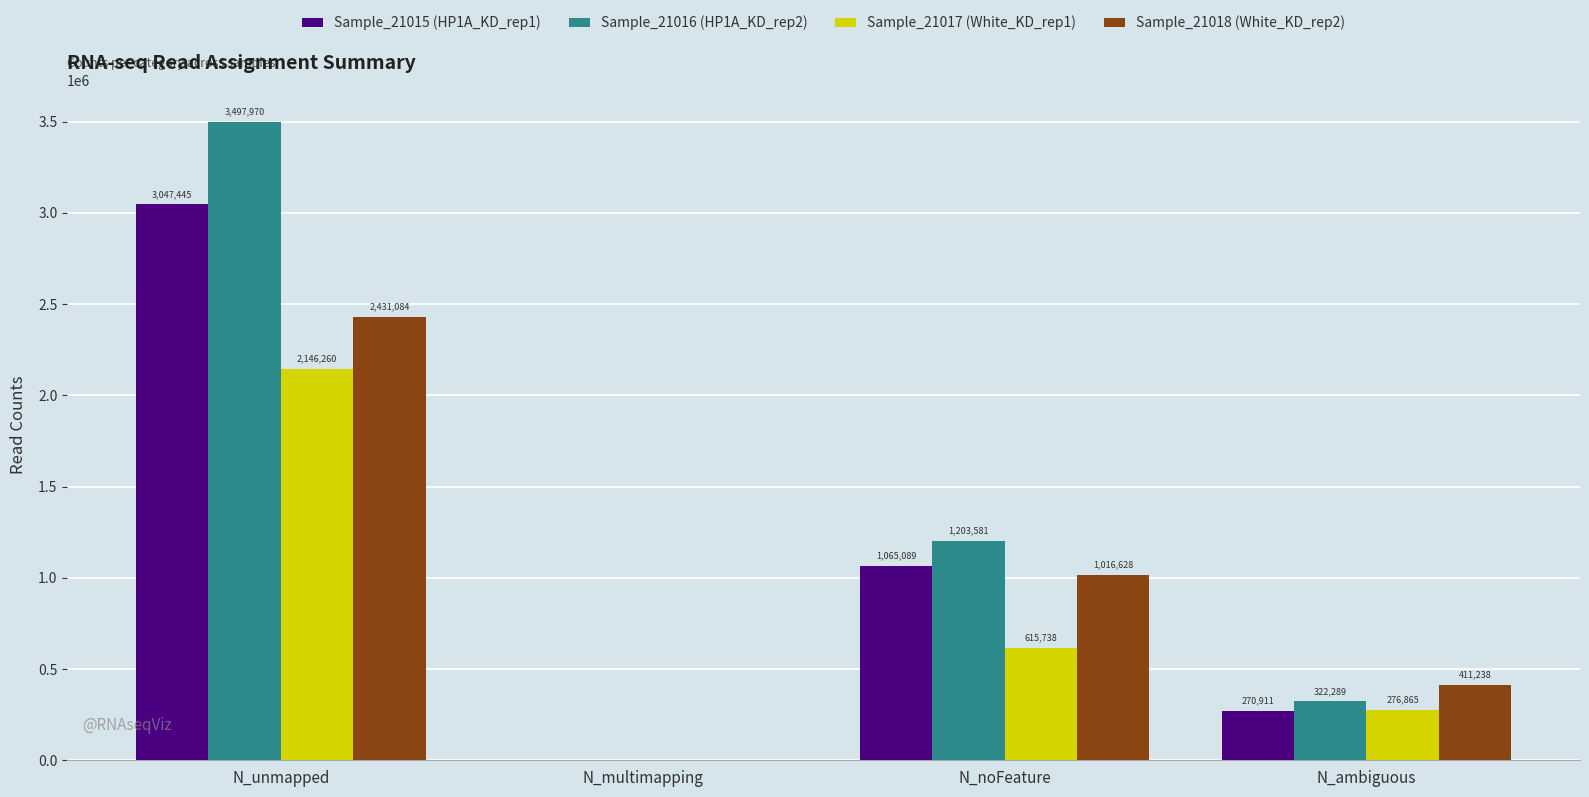

At which category is the sum across all series the highest?

N_unmapped